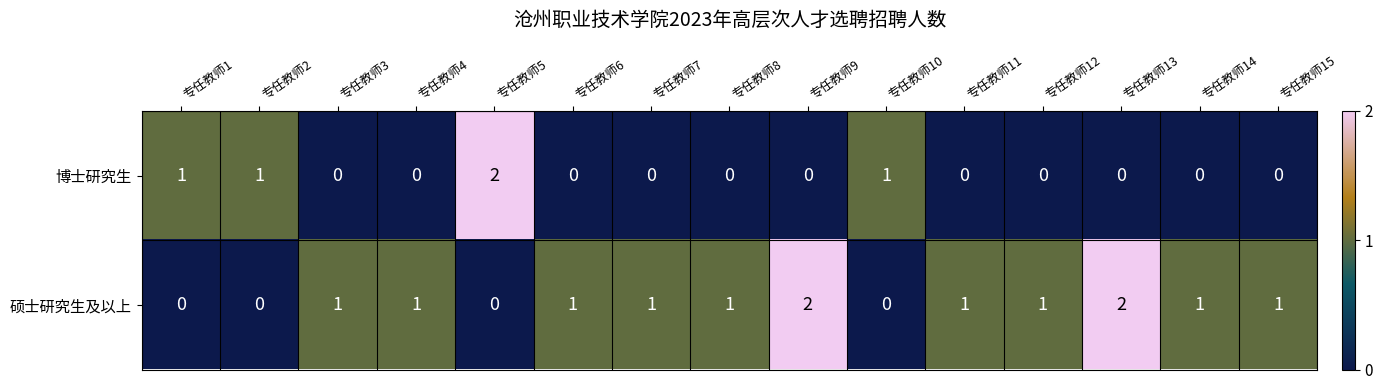

Reading left to right, transcribe all the data shown in this chart.

博士研究生: 专任教师1=1	专任教师2=1	专任教师3=0	专任教师4=0	专任教师5=2	专任教师6=0	专任教师7=0	专任教师8=0	专任教师9=0	专任教师10=1	专任教师11=0	专任教师12=0	专任教师13=0	专任教师14=0	专任教师15=0
硕士研究生及以上: 专任教师1=0	专任教师2=0	专任教师3=1	专任教师4=1	专任教师5=0	专任教师6=1	专任教师7=1	专任教师8=1	专任教师9=2	专任教师10=0	专任教师11=1	专任教师12=1	专任教师13=2	专任教师14=1	专任教师15=1